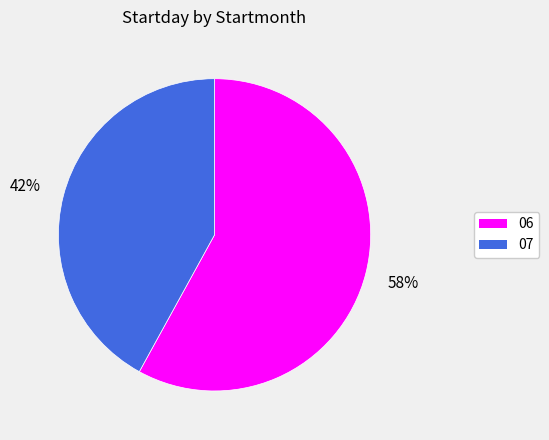

The 06 slice represents 58% of the pie. True or false?

True